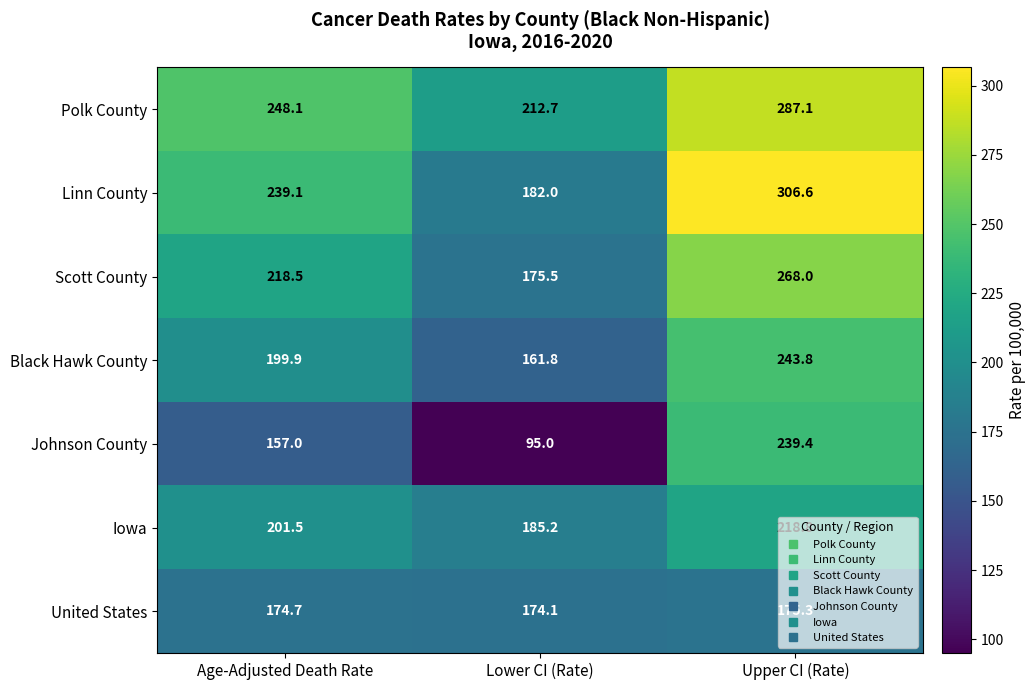

What is the spread (max minus min) of values at Upper CI (Rate)?

131.3